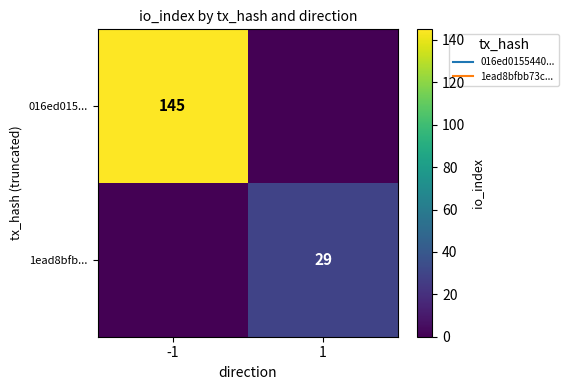

The 1ead8bfb... series shows 0 at -1. True or false?

True